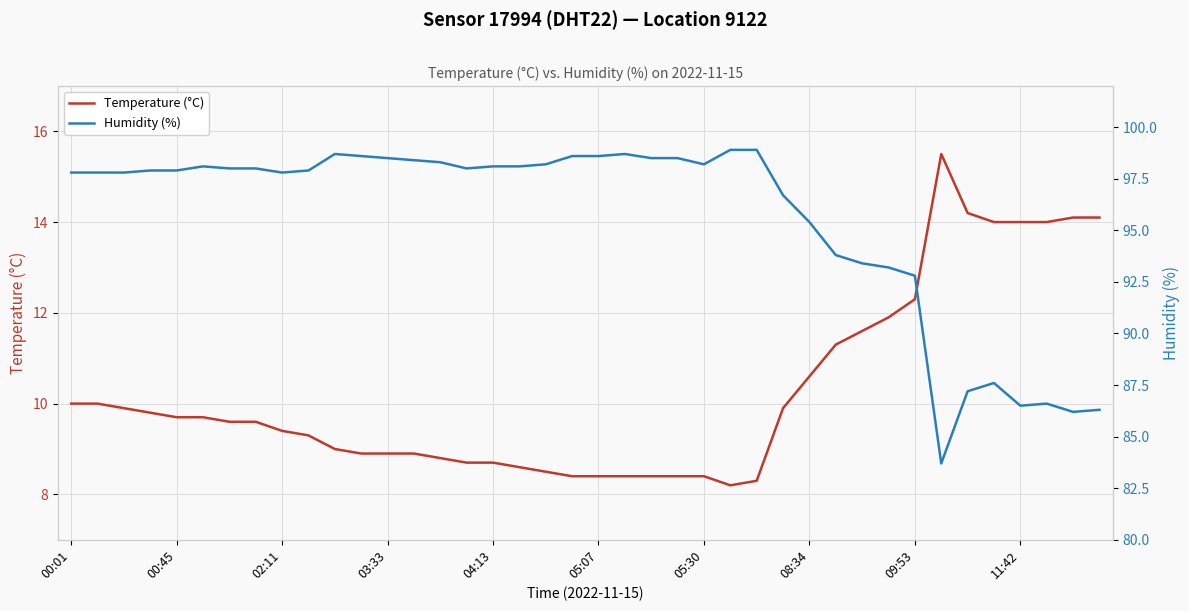

Rank the series by their maximum value, from highest to lowest.

Humidity (%), Temperature (°C)